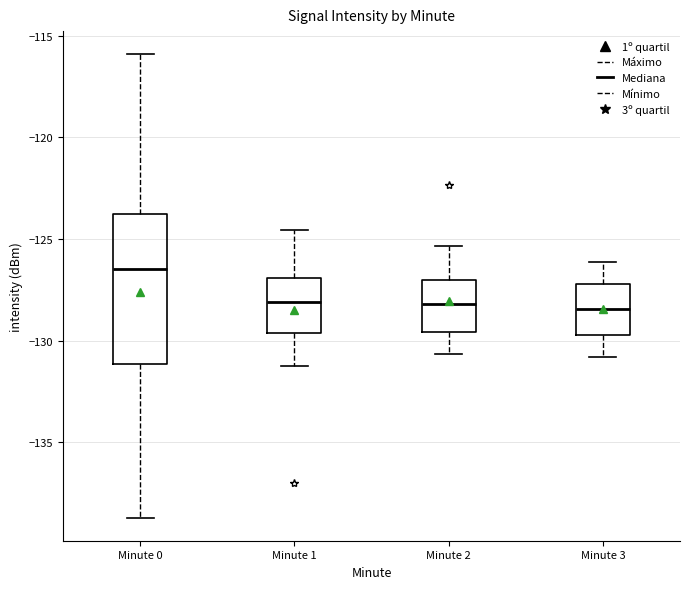

Reading left to right, transcribe this box plot: for each box, give where its median line is, the range the box spans, and where its two whiskers end, as read against the y-axis. The values are not printed on the chart, so give them approximately, as read against the axis.

Minute 0: median -126.5, box -131.0 to -124.0, whiskers -138.5 to -116.0
Minute 1: median -128.0, box -129.5 to -127.0, whiskers -131.0 to -124.5
Minute 2: median -128.0, box -129.5 to -127.0, whiskers -130.5 to -125.5
Minute 3: median -128.5, box -129.5 to -127.0, whiskers -131.0 to -126.0